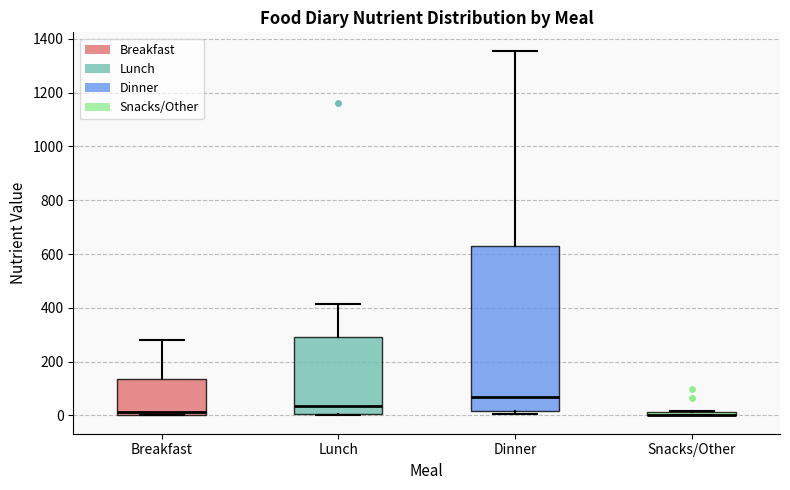

Where is the lower edge of the box for Lunch on the y-axis? The values are not printed on the chart, so give them approximately, as read against the axis.

0